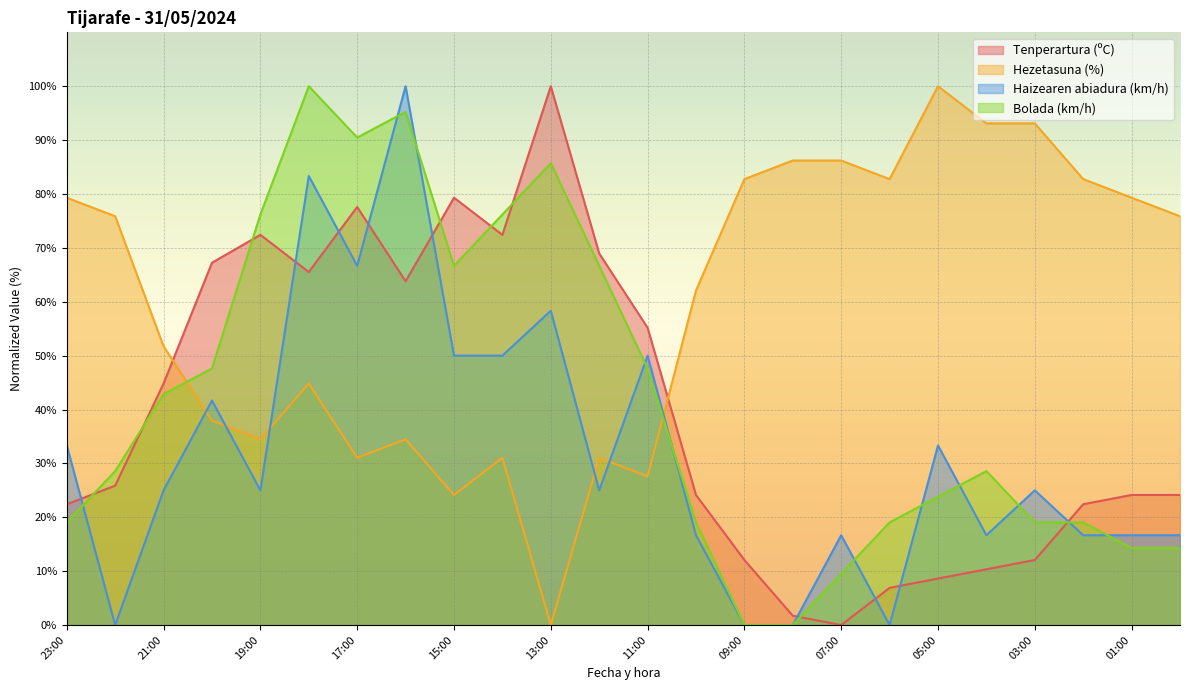

Rank the series at 01:00 from highest to lowest value.

Hezetasuna (%), Tenperartura (ºC), Haizearen abiadura (km/h), Bolada (km/h)